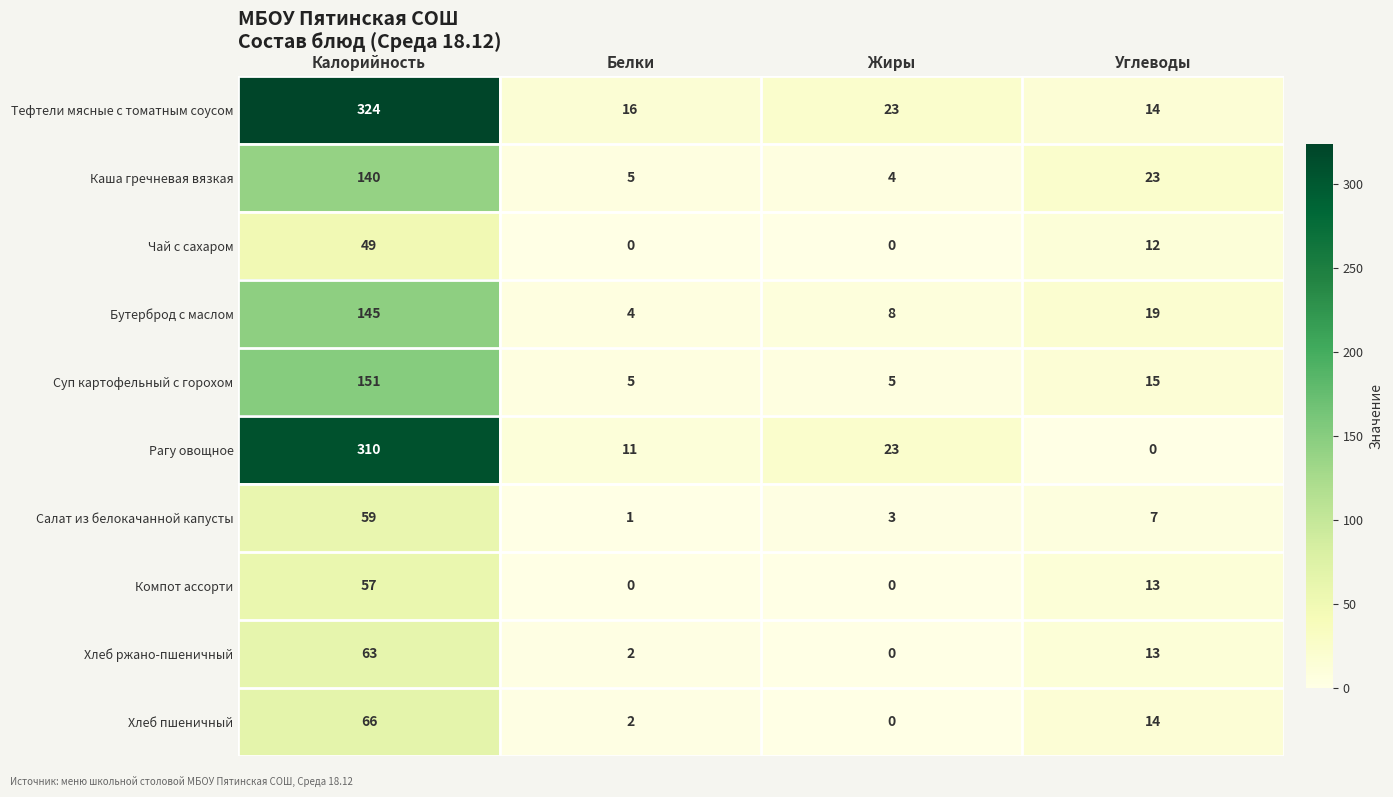

Which label corresponds to the largest value in the chart?

Калорийность